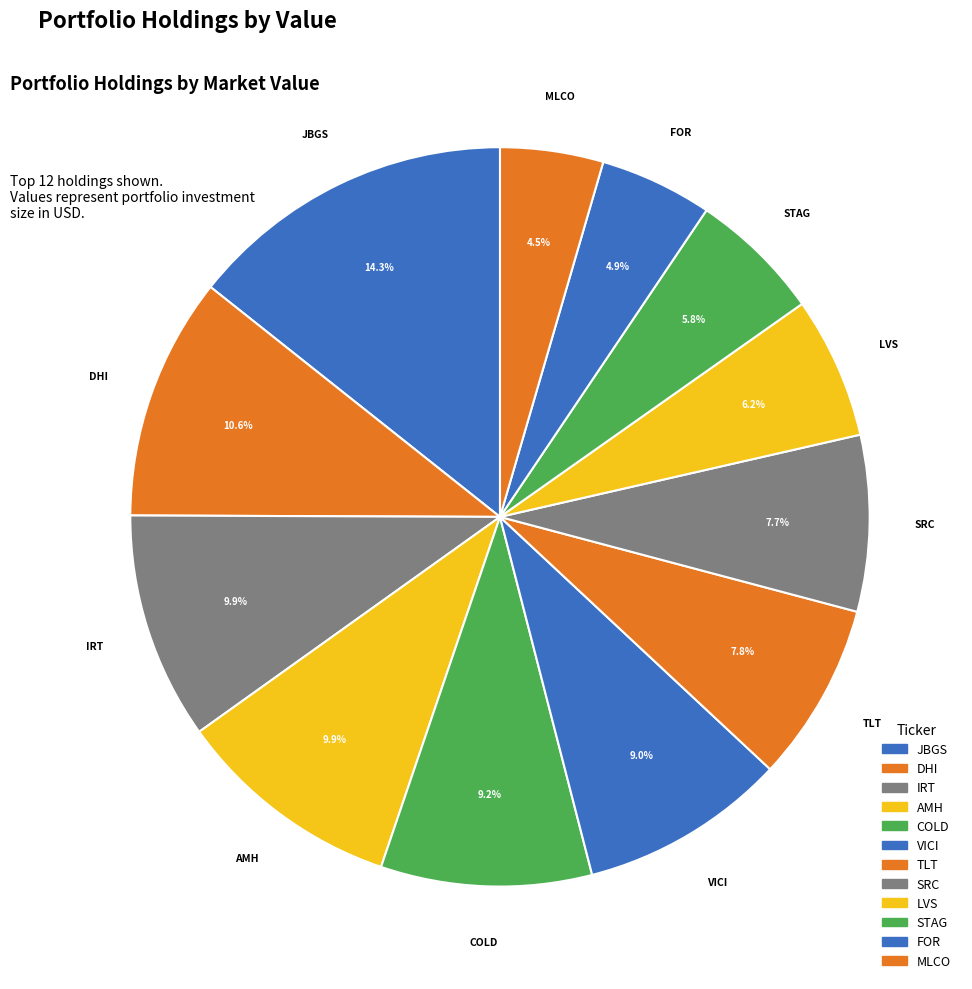

What is the largest slice in the pie chart?

JBGS